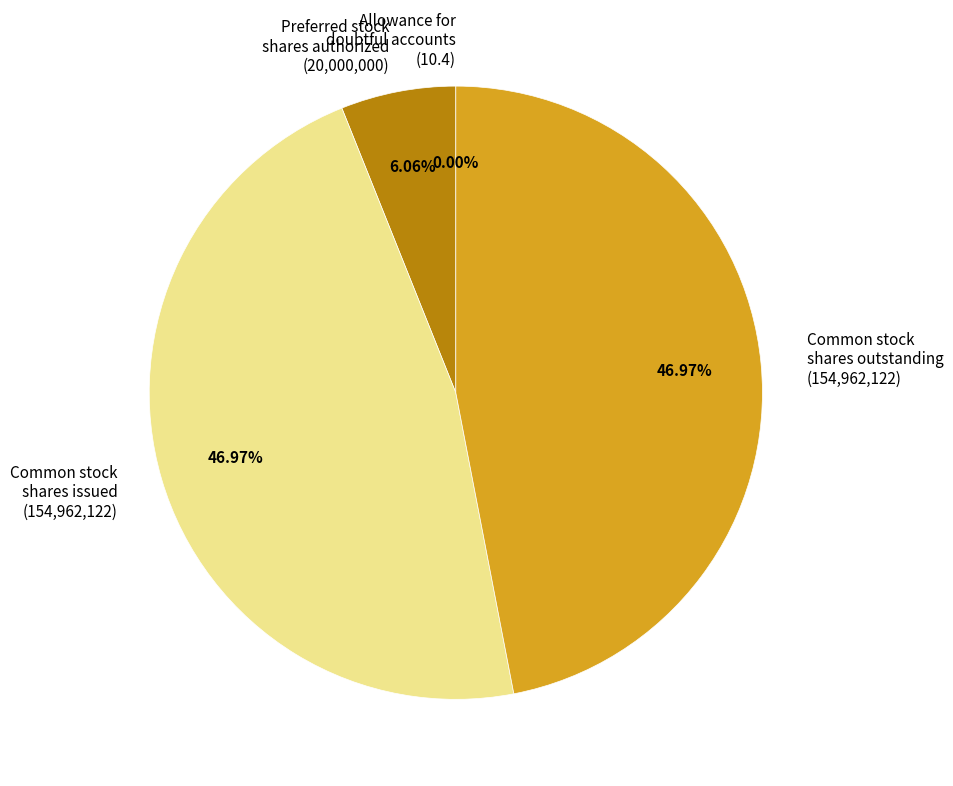

Is there any slice that represents more than half of the pie?

No